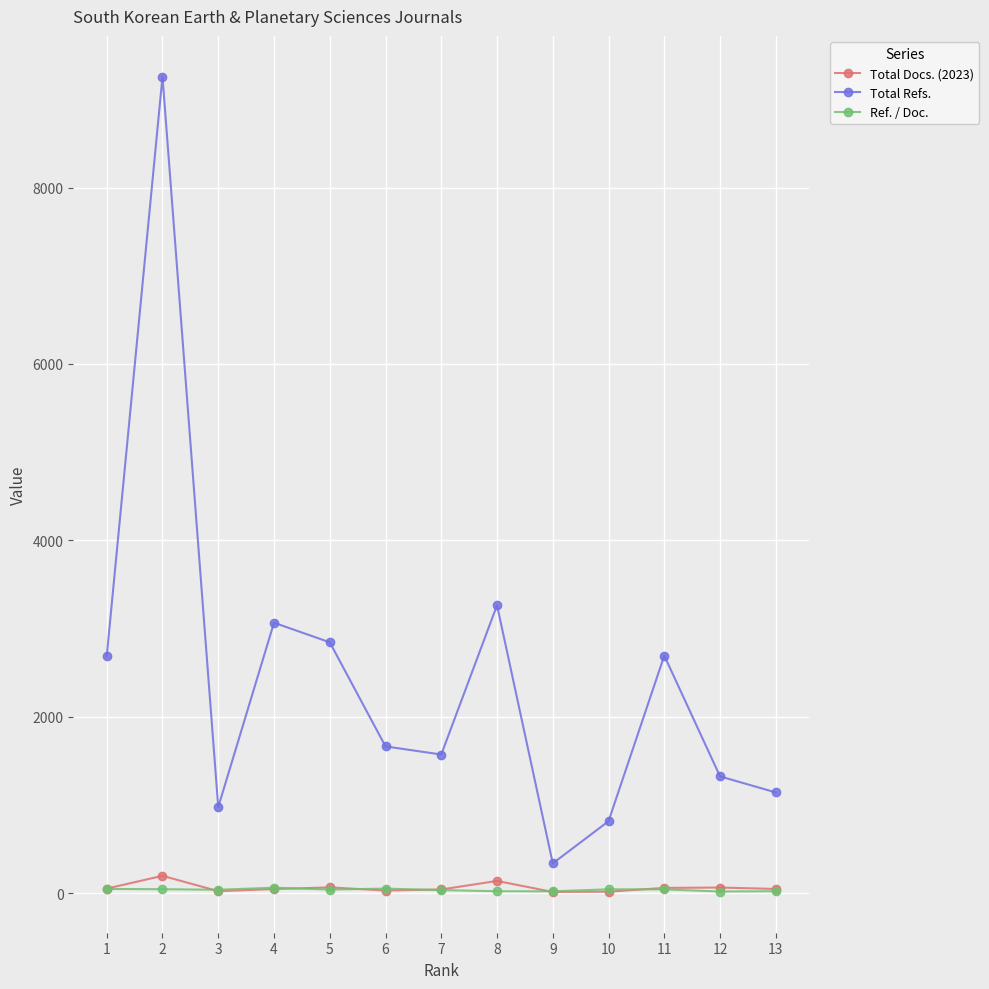

True or false: Total Docs. (2023) and Total Refs. cross at least once.

False